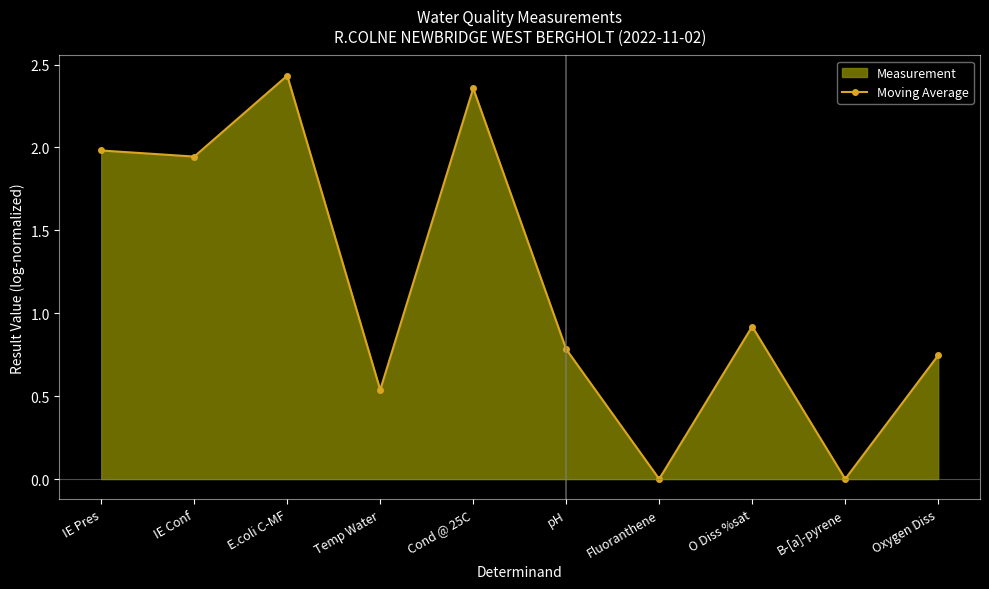

Reading left to right, extract all data points from this chart.

2.0	1.9	2.4	0.5	2.4	0.8	0.0	0.9	0.0	0.7